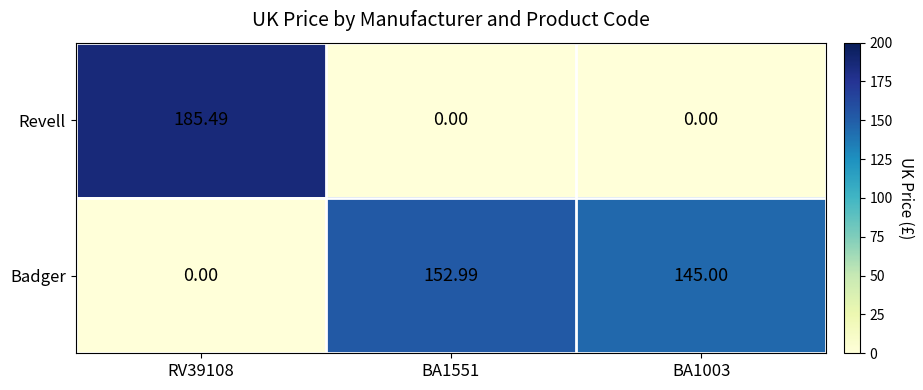

How many categories are shown in the chart?

3